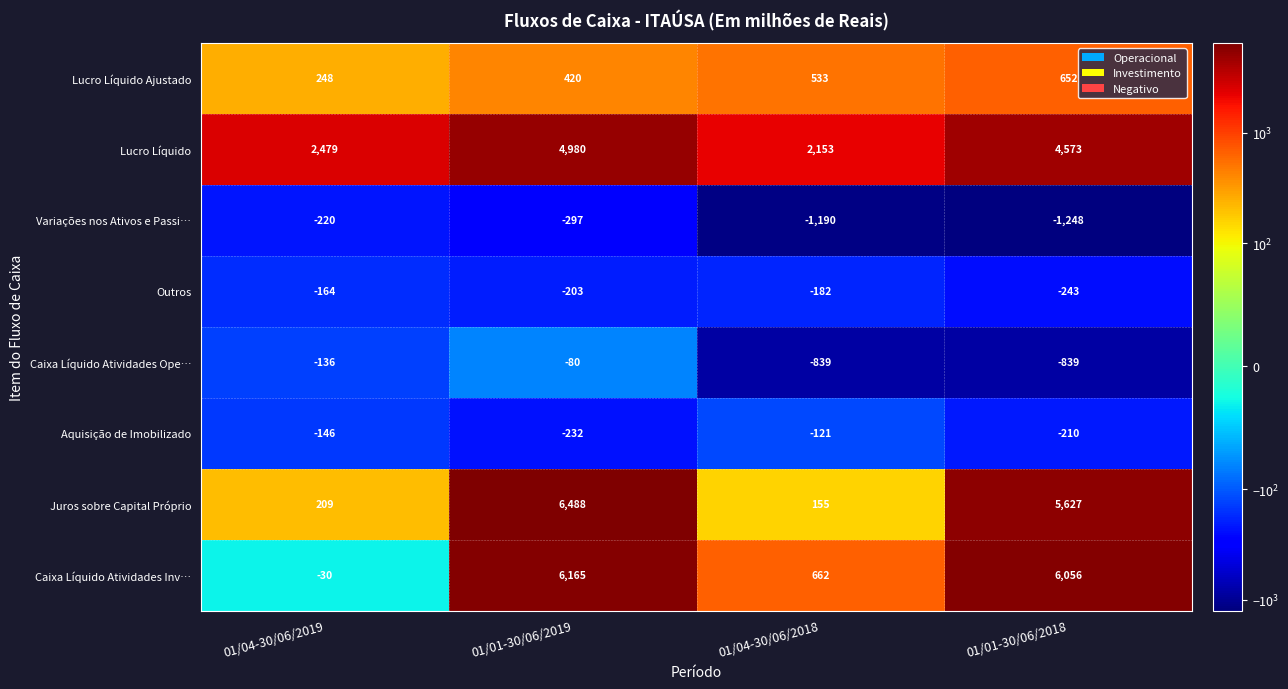

What is the spread (max minus min) of values at 01/04-30/06/2019?

2699